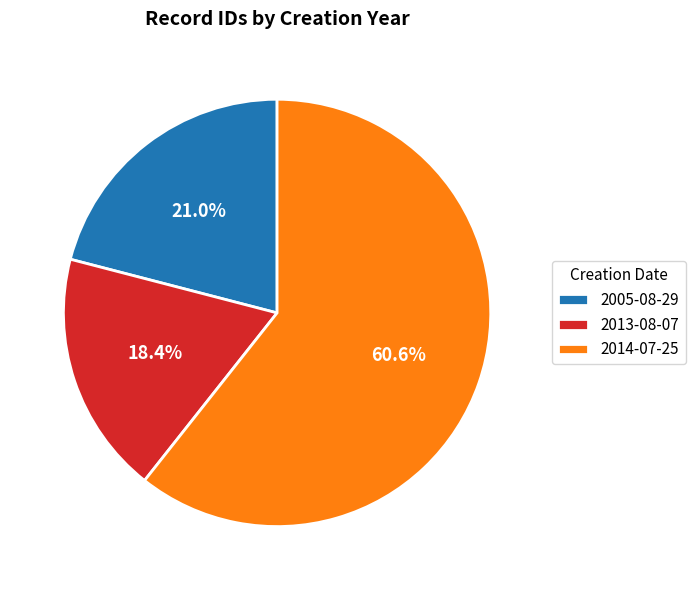

Combined, do 2014-07-25 and 2005-08-29 account for over 50%?

Yes